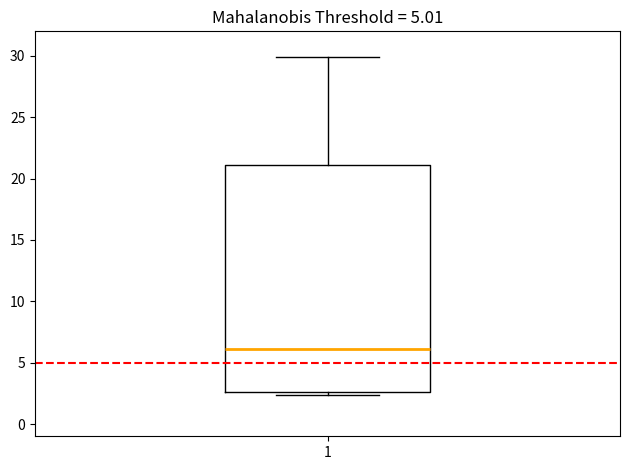

Where does the median line of the box at x = 1 sit on the y-axis? The values are not printed on the chart, so give them approximately, as read against the axis.

6.0